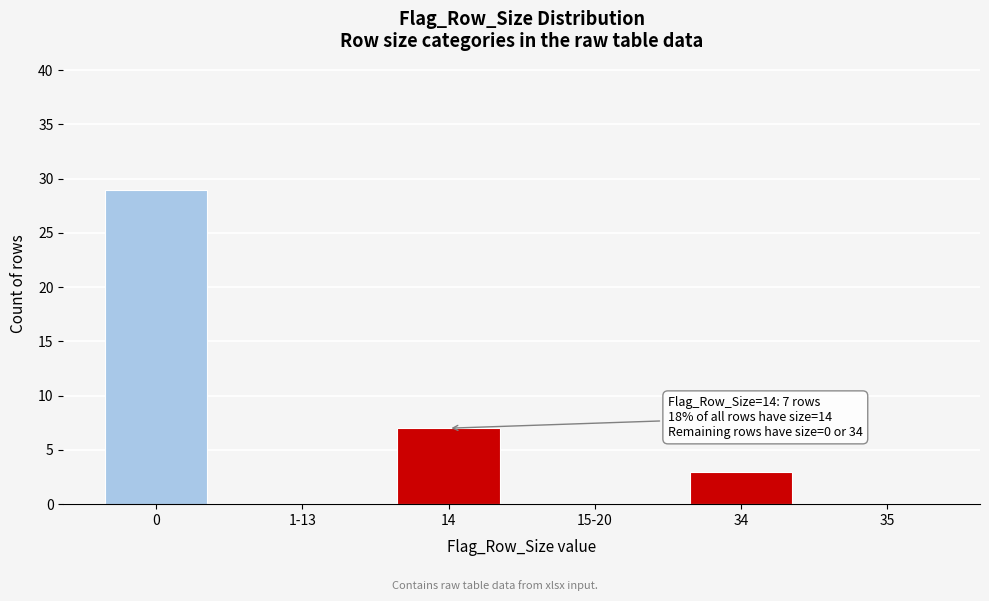

Reading right to left, extract all data points from this chart.

35=0	34=3	15-20=0	14=7	1-13=0	0=29